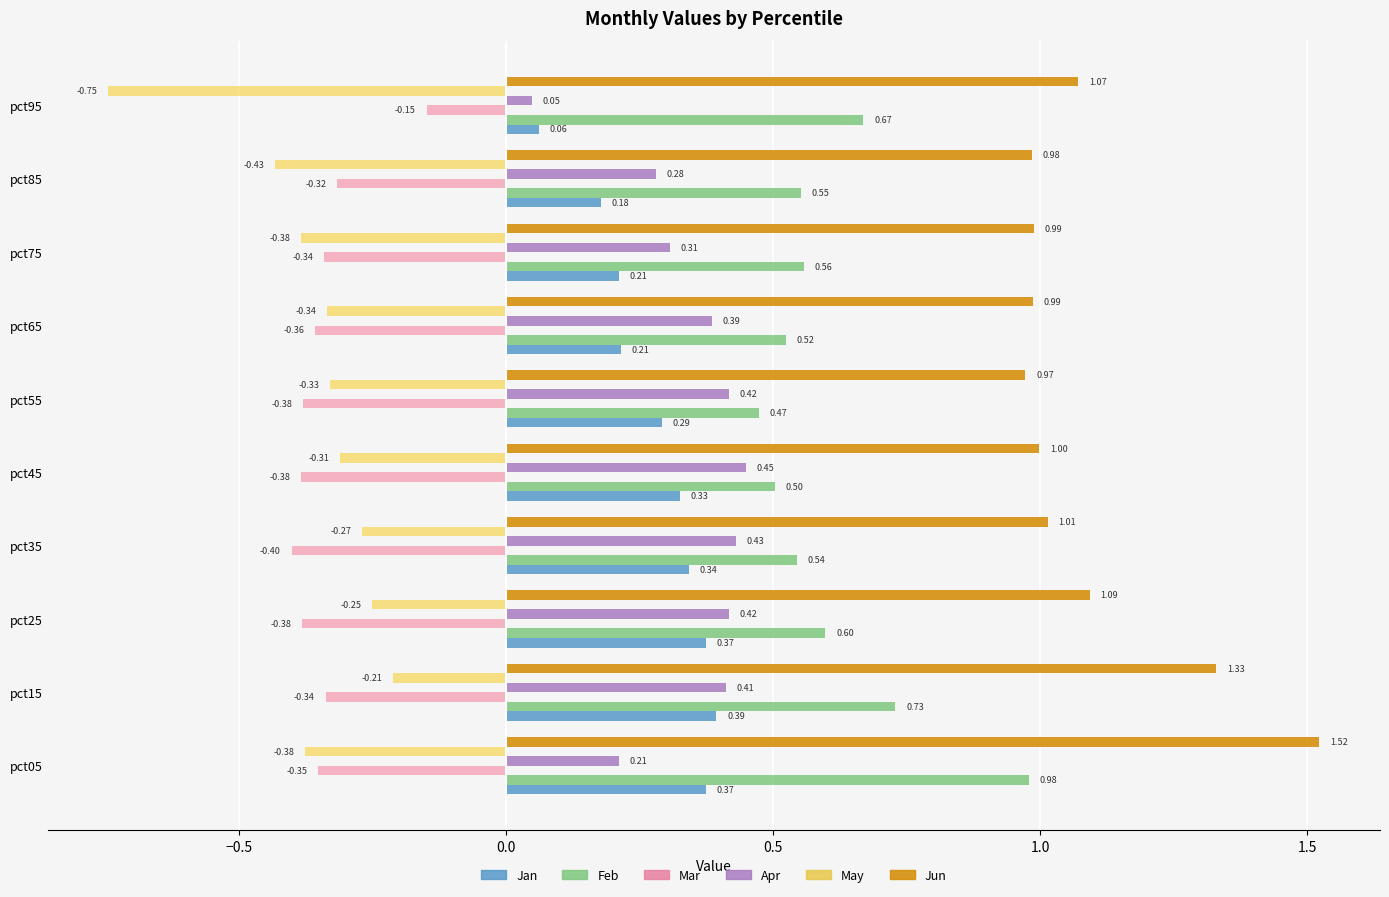

Which series has the widest spread of values?

Jun